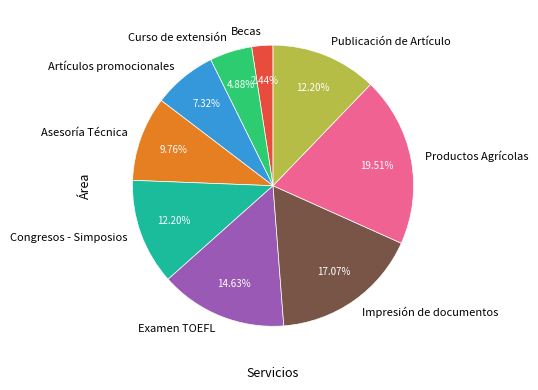

Approximately how many times larger is the value at Productos Agrícolas compared to Curso de extensión?

4.0